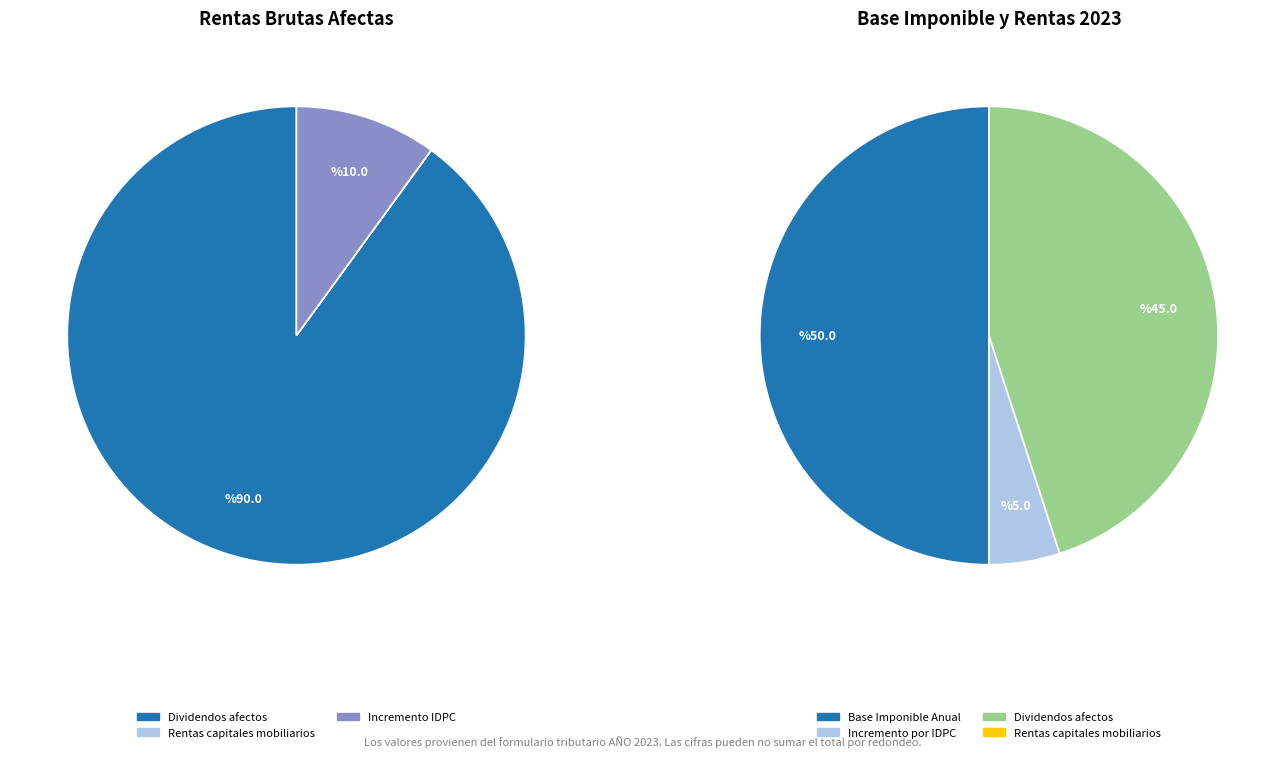

True or false: Rentas exentas IGC accounts for 0% of the total.

True